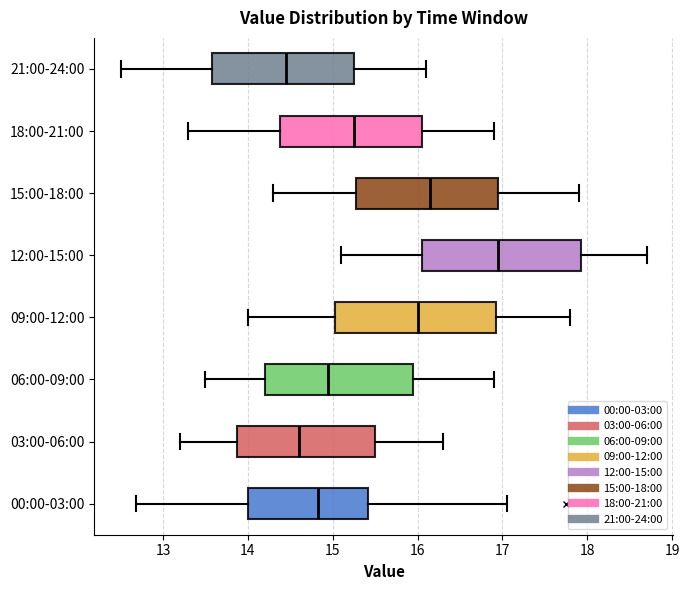

Reading bottom to top, read every box against the x-axis: the position of its median line, the range the box covers, and the ends of its whiskers. The values are not printed on the chart, so give them approximately, as read against the axis.

00:00-03:00: median 14.8, box 14.0 to 15.4, whiskers 12.7 to 17.1
03:00-06:00: median 14.6, box 13.9 to 15.5, whiskers 13.2 to 16.3
06:00-09:00: median 15.0, box 14.2 to 16.0, whiskers 13.5 to 16.9
09:00-12:00: median 16.0, box 15.0 to 16.9, whiskers 14.0 to 17.8
12:00-15:00: median 17.0, box 16.1 to 17.9, whiskers 15.1 to 18.7
15:00-18:00: median 16.2, box 15.3 to 17.0, whiskers 14.3 to 17.9
18:00-21:00: median 15.3, box 14.4 to 16.1, whiskers 13.3 to 16.9
21:00-24:00: median 14.5, box 13.6 to 15.3, whiskers 12.5 to 16.1